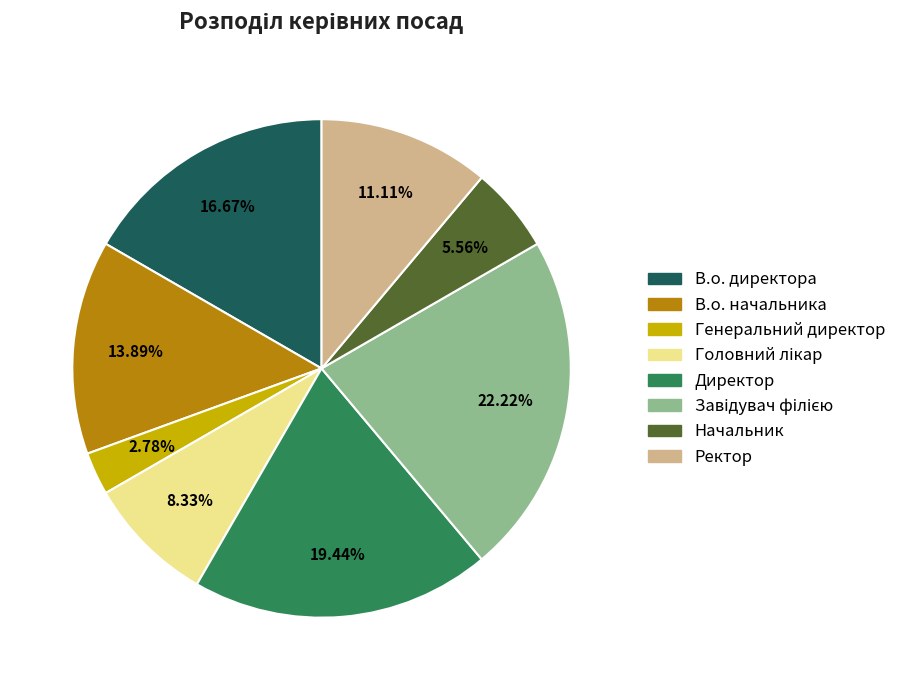

How many segments does this pie chart have?

8